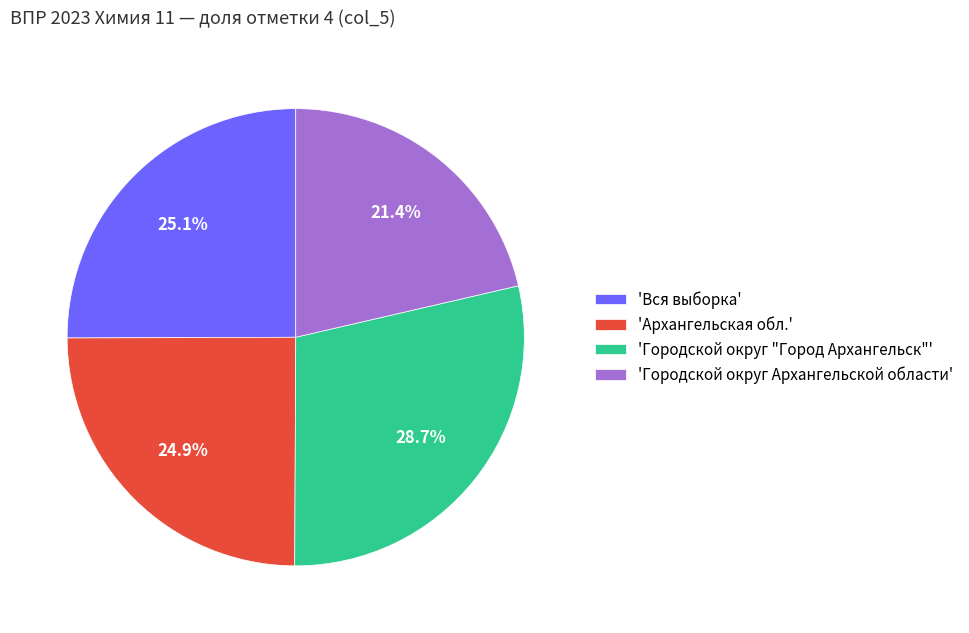

What is the largest slice in the pie chart?

'Городской округ "Город Архангельск"'